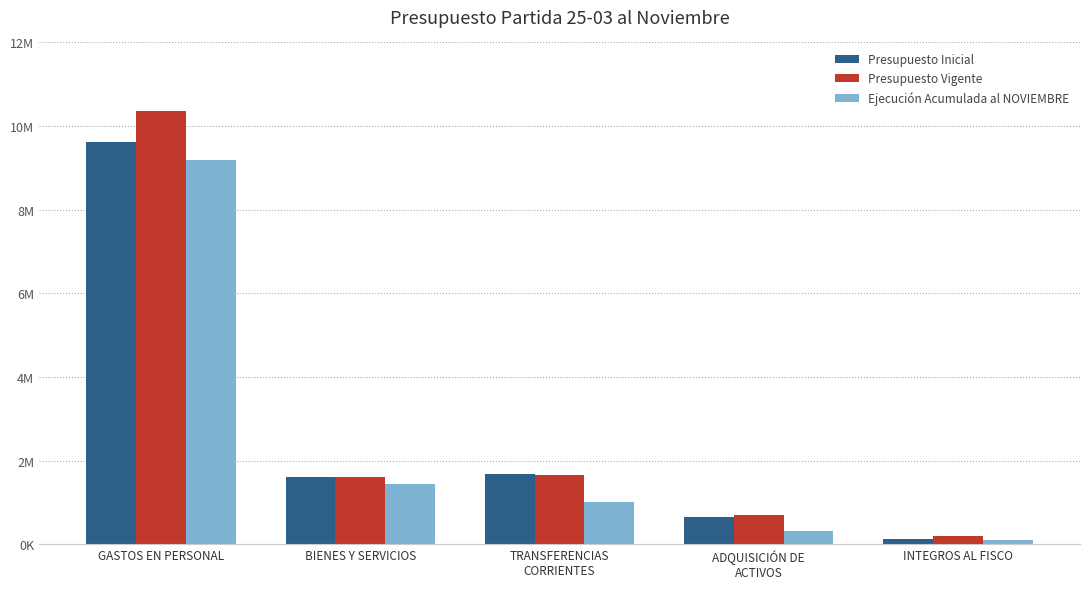

Which series has the largest total across all categories?

Presupuesto Vigente